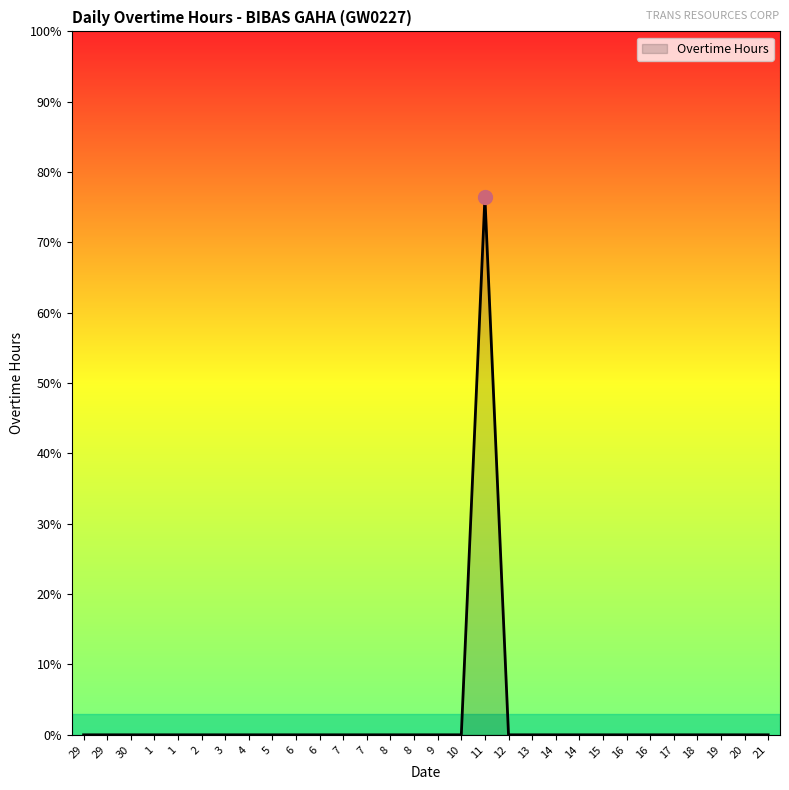

Where is the first local maximum?

11